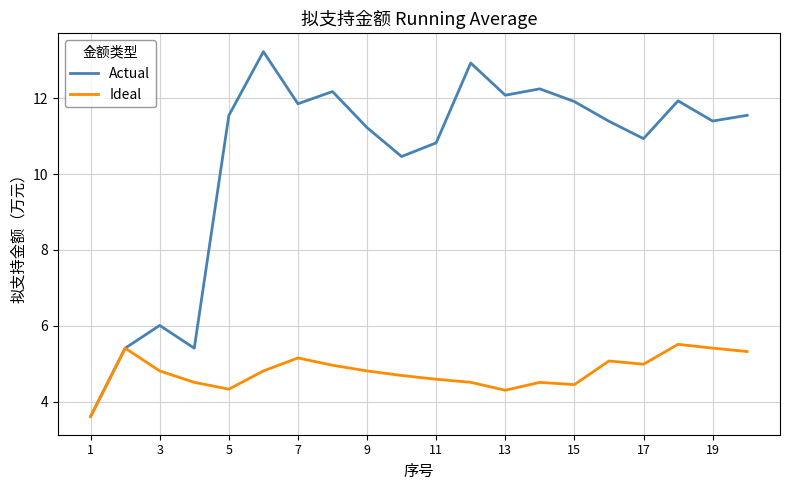

True or false: Actual has more than 1 interior local peaks.

True